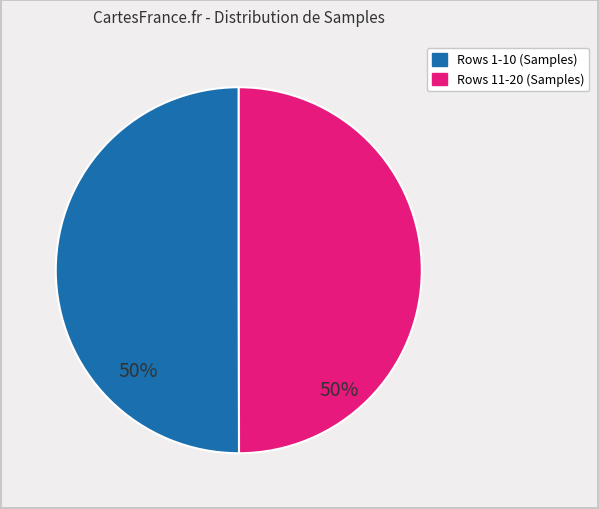

To the nearest percent, what portion does Rows 11-20 (Samples) represent?

50%